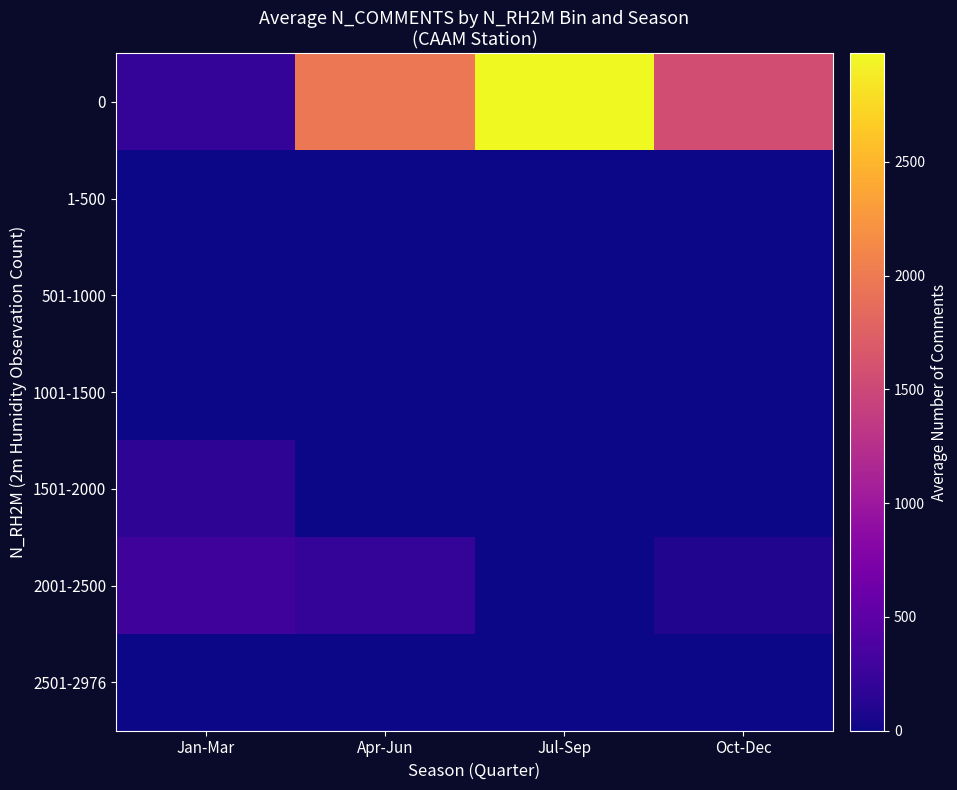

What is the total value across all series at Oct-Dec?

1655.0